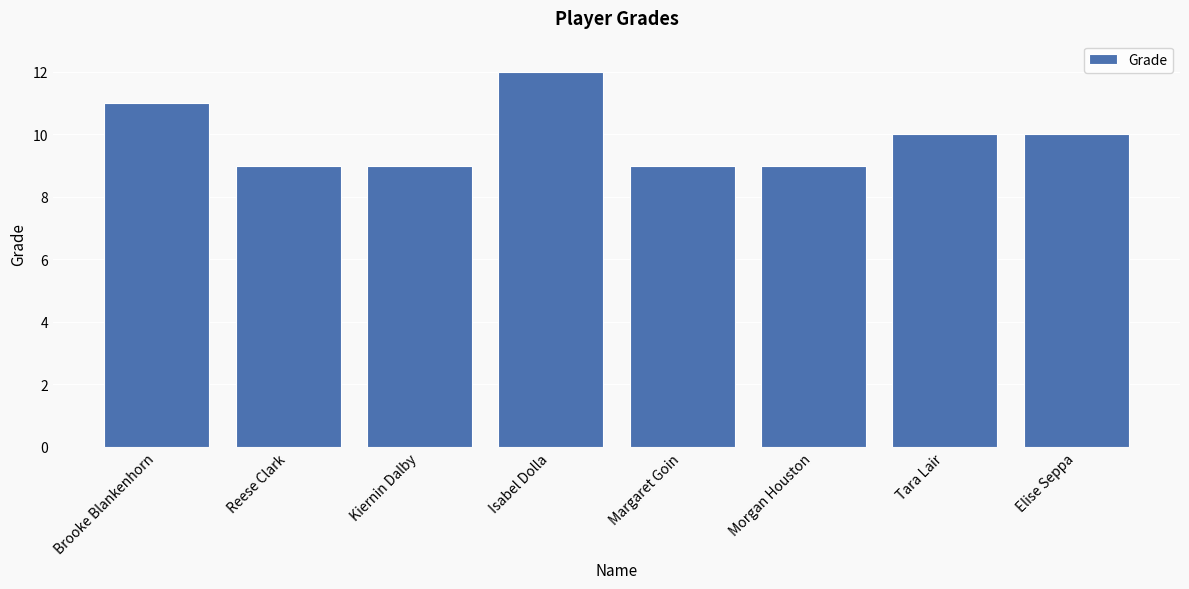

True or false: the data shows 9 at Reese Clark.

True